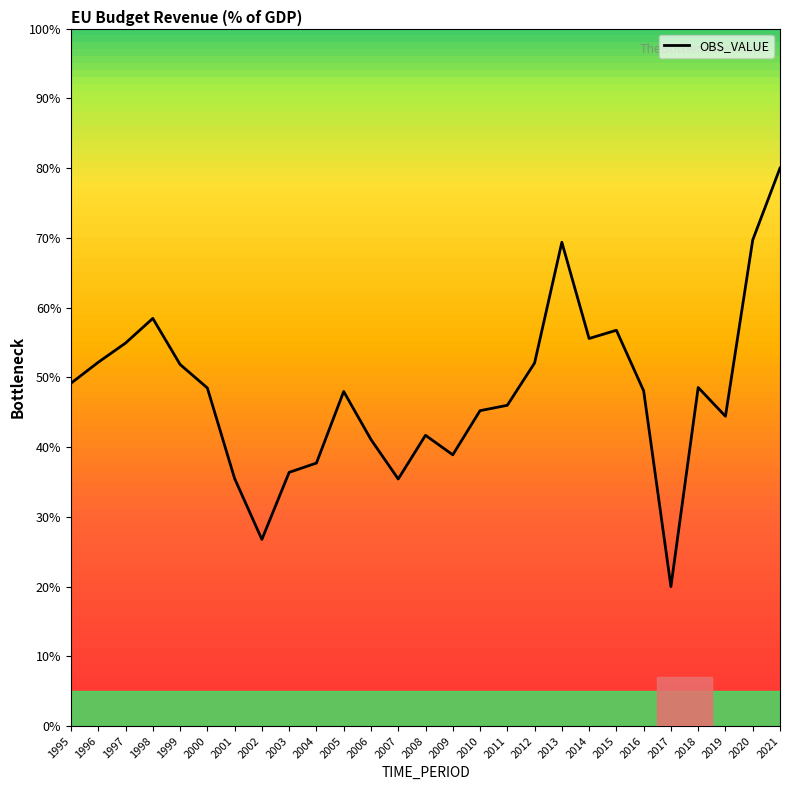

Where does the data first go above 48?

1995